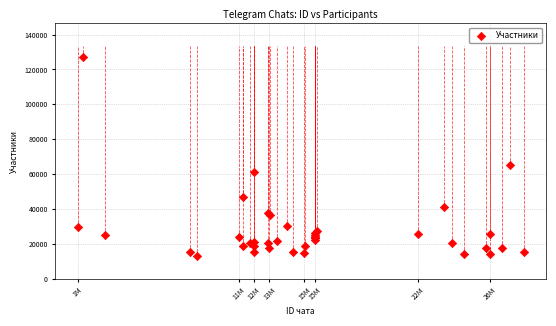

What Y value in the scatter plot is closest to 70260?

65311